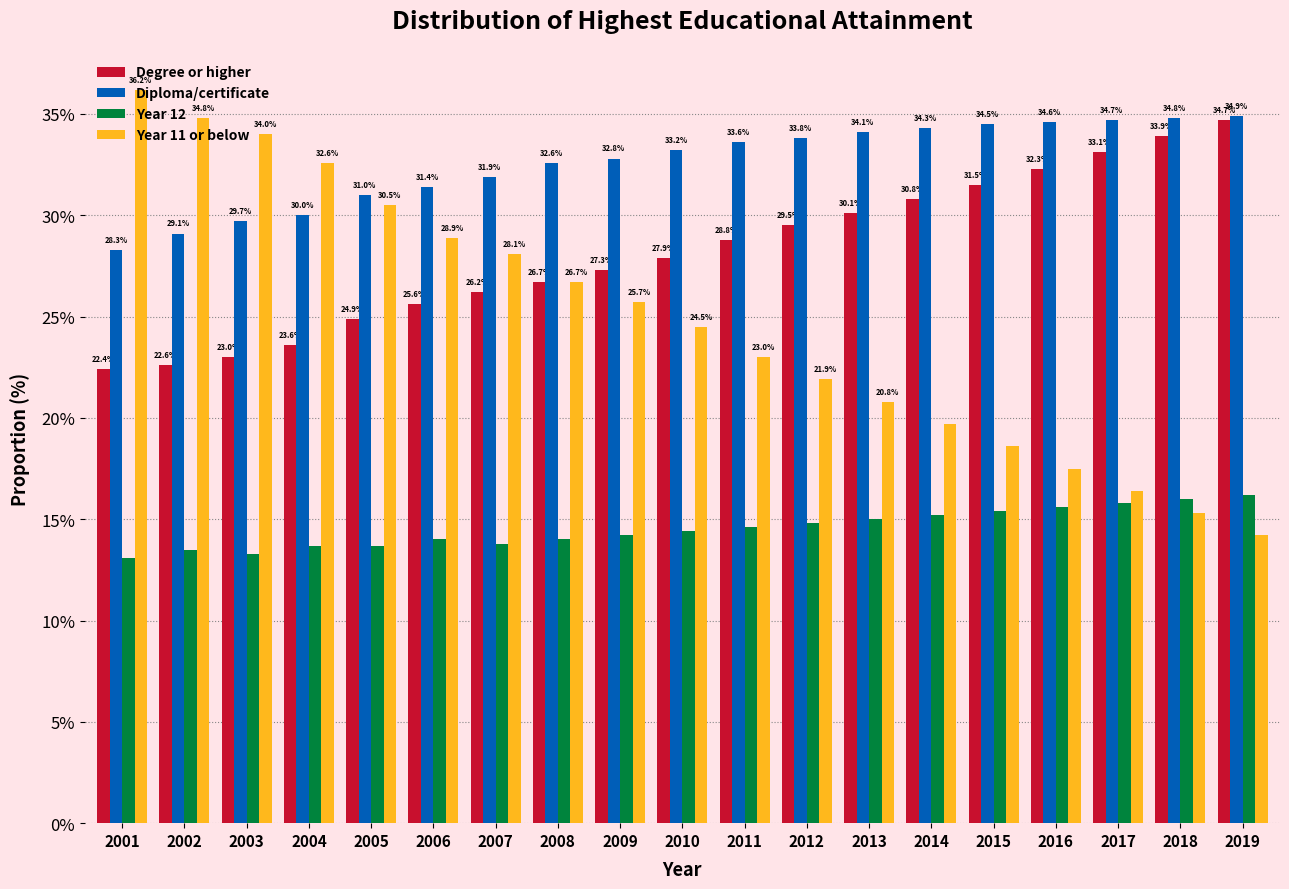

Where does the Year 11 or below series first go above 24?

2001